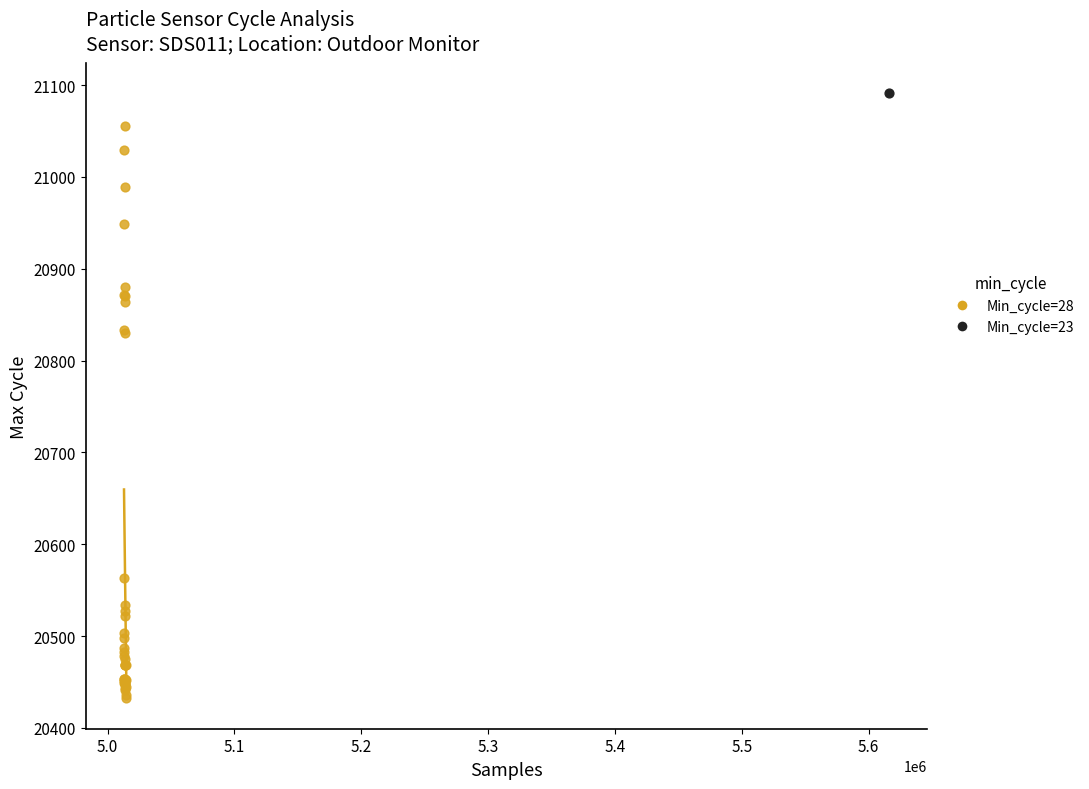

What are all the series names shown in the legend?

Min_cycle=28, Min_cycle=23